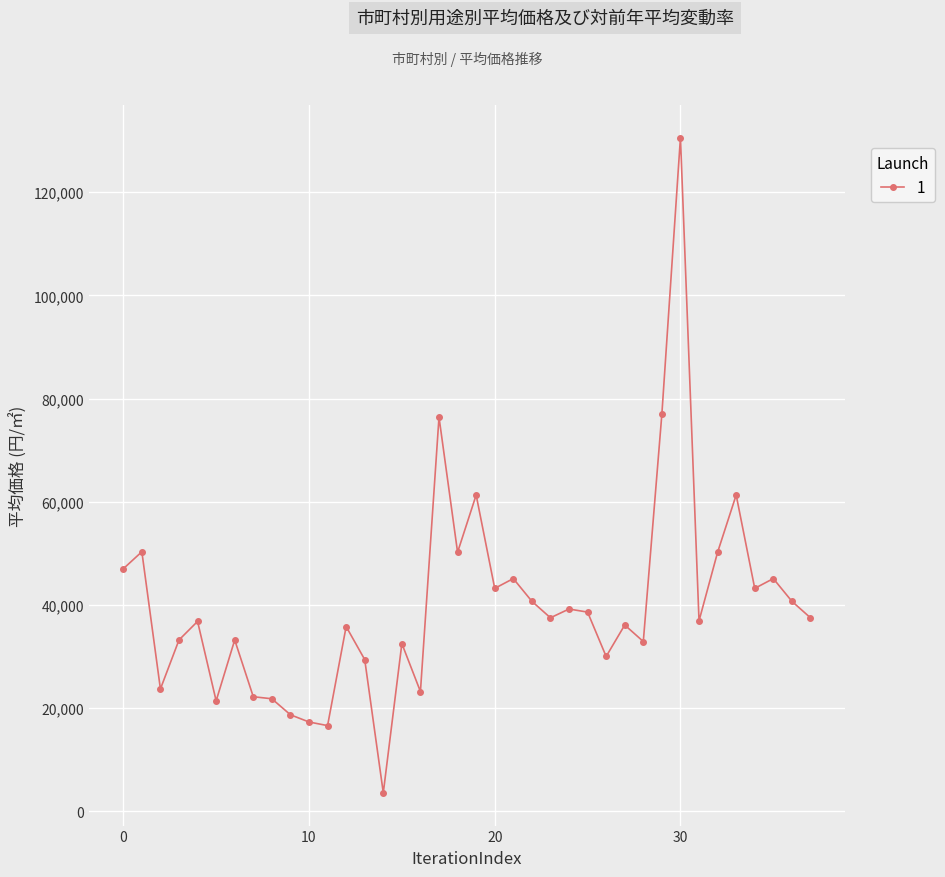

What is the minimum value shown in the chart?

3570